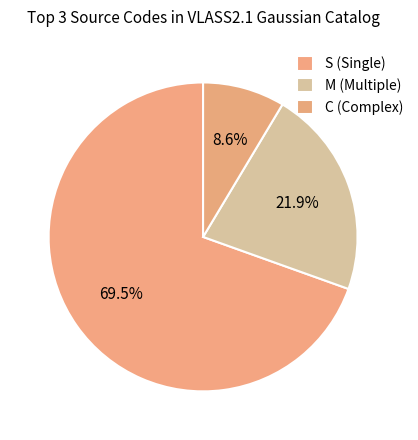

To the nearest percent, what is the combined percentage of C and M?

30%